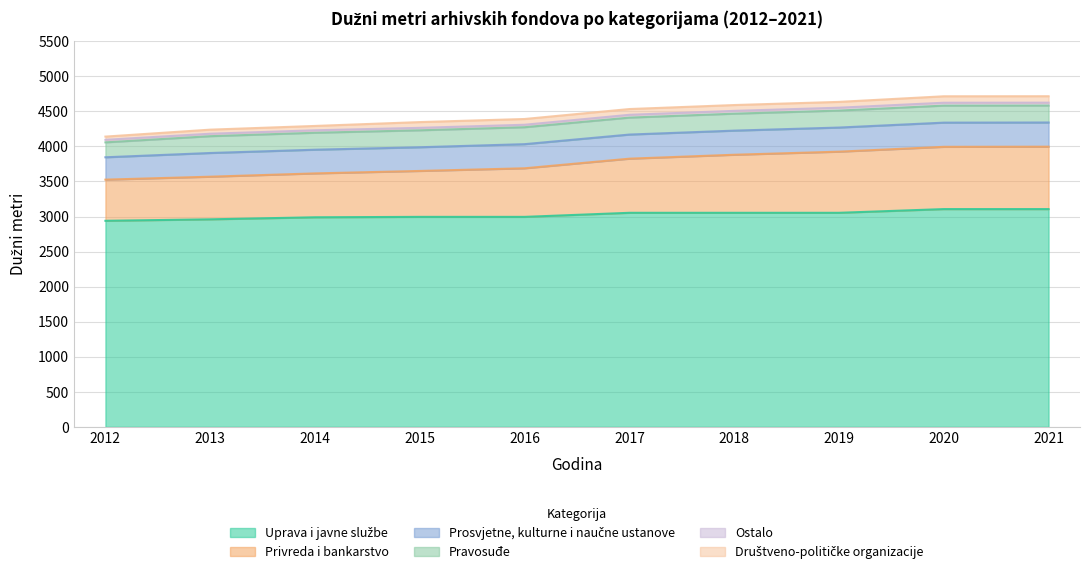

Does the chart have visible grid lines?

Yes